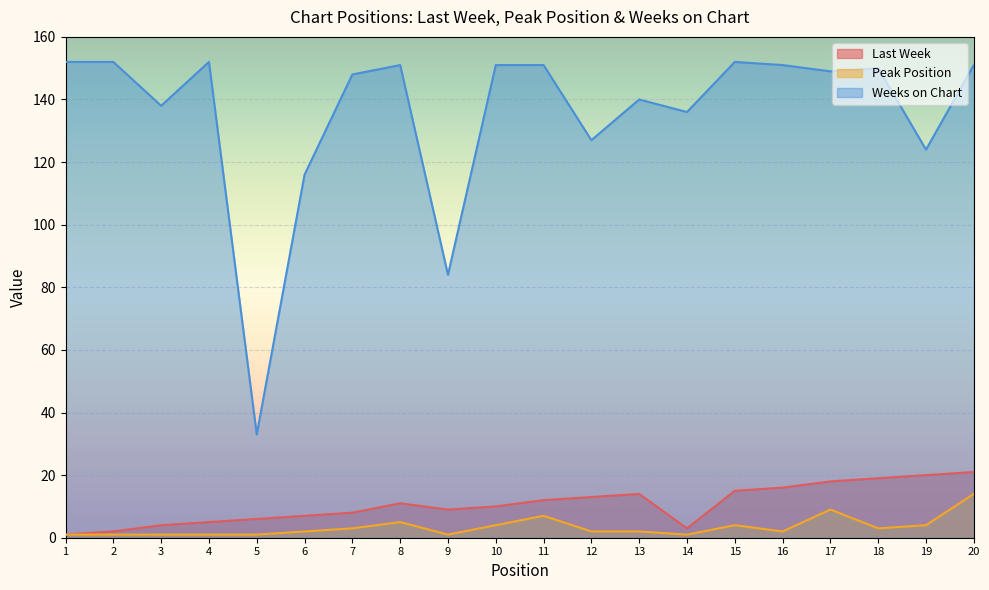

What is the value of the Last Week point at the 7th from the left?

8